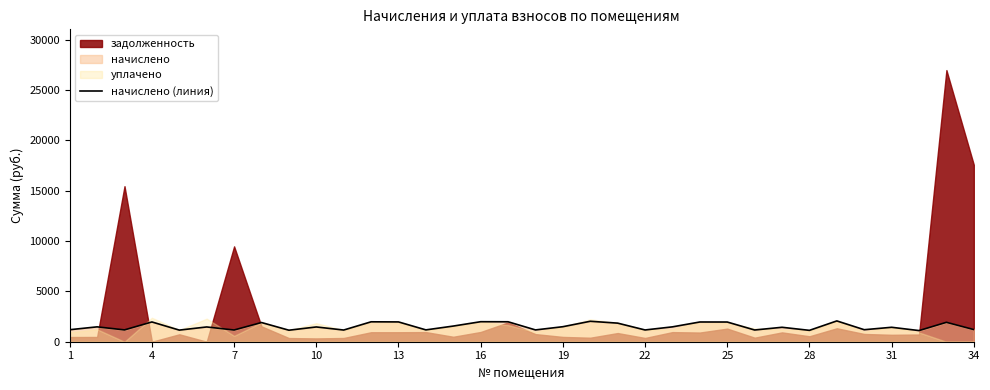

How many values are below 1467?

16